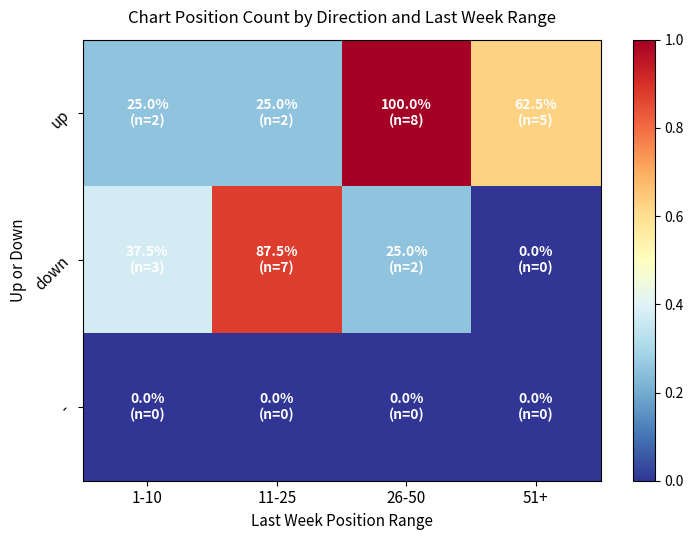

At how many categories does at least one series exceed 0?

4